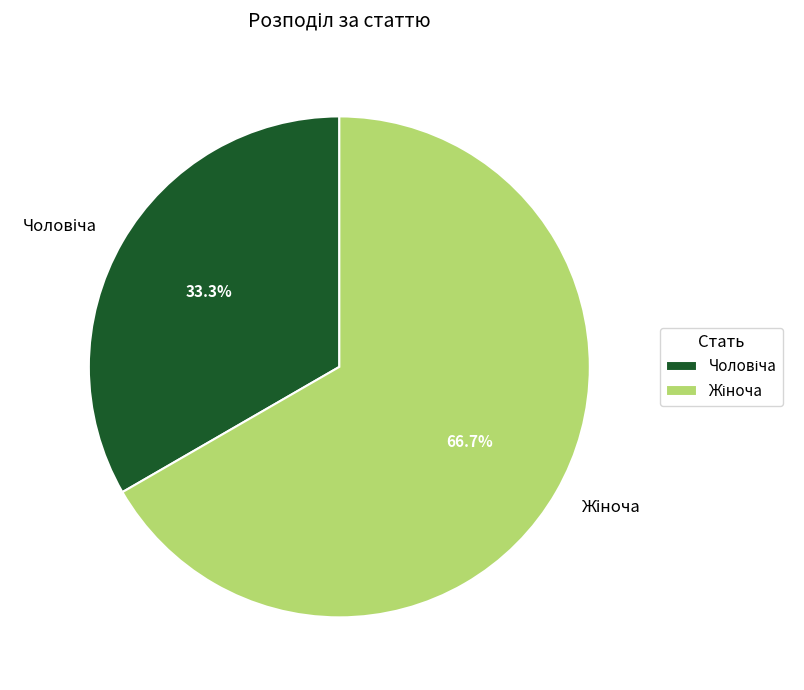

How many slices are in this pie chart?

2